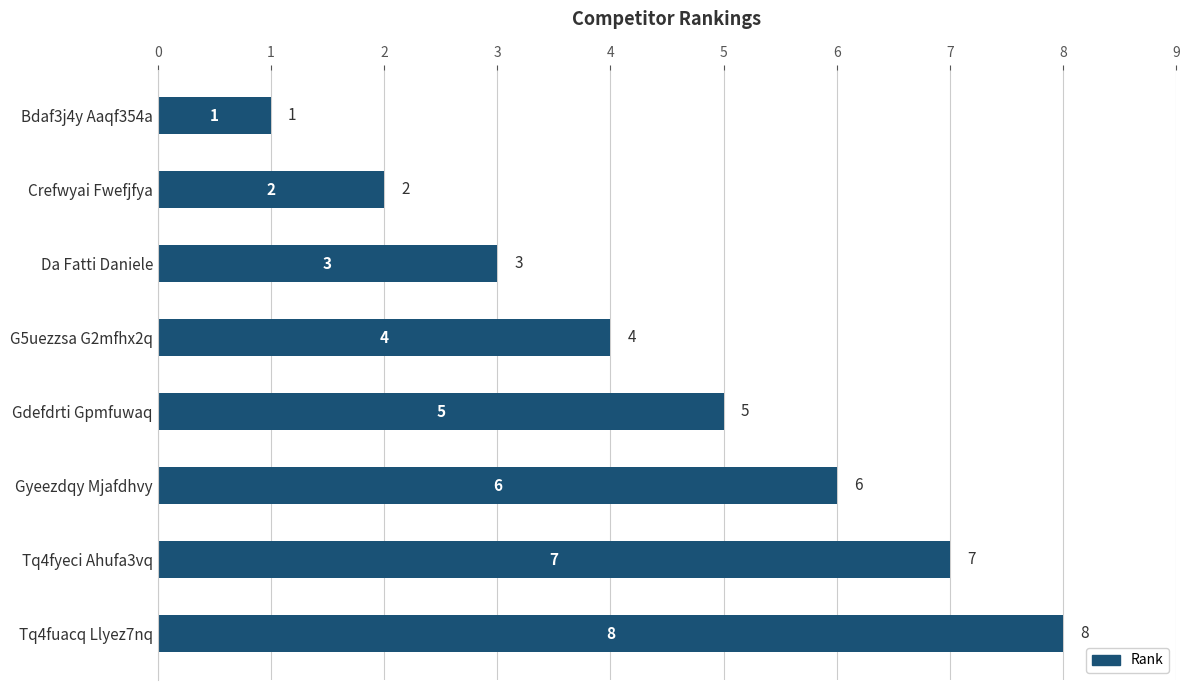

The value at G5uezzsa G2mfhx2q is 6. True or false?

False